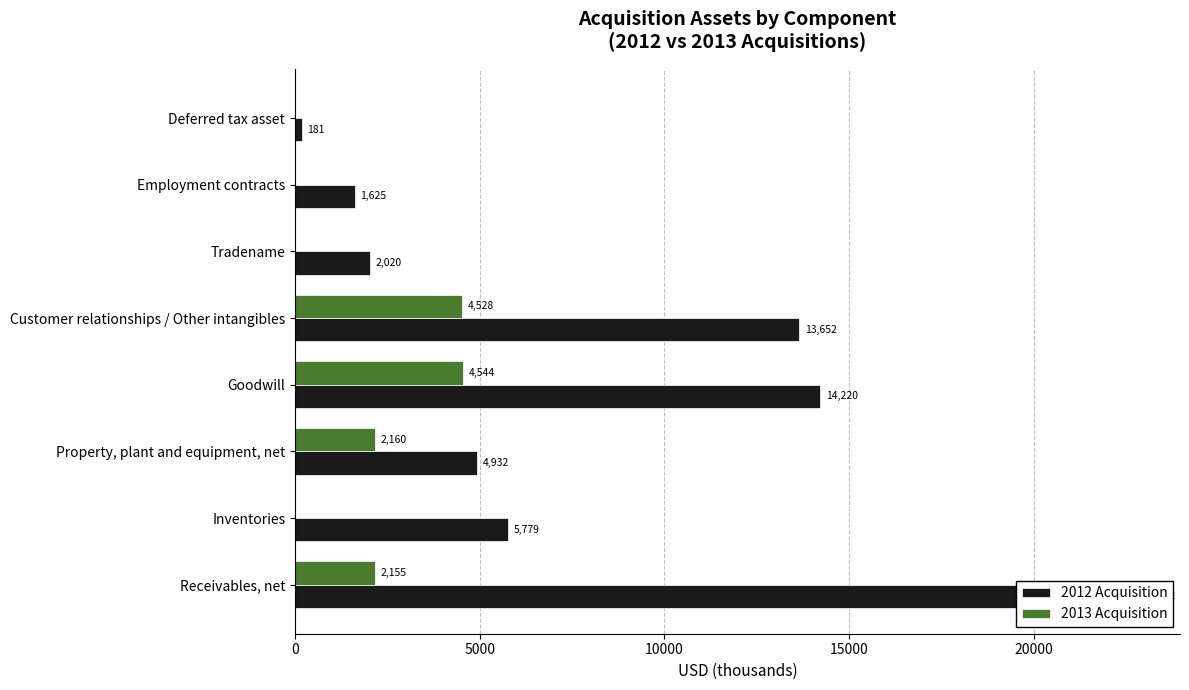

How many bars are there in each group?

2